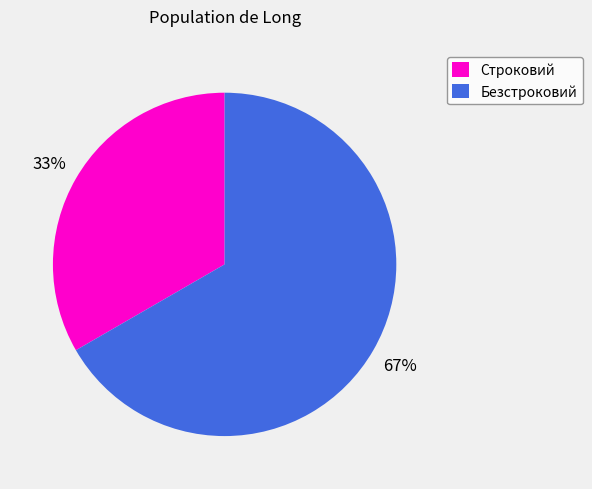

Combined, do Строковий and Безстроковий account for over 50%?

Yes